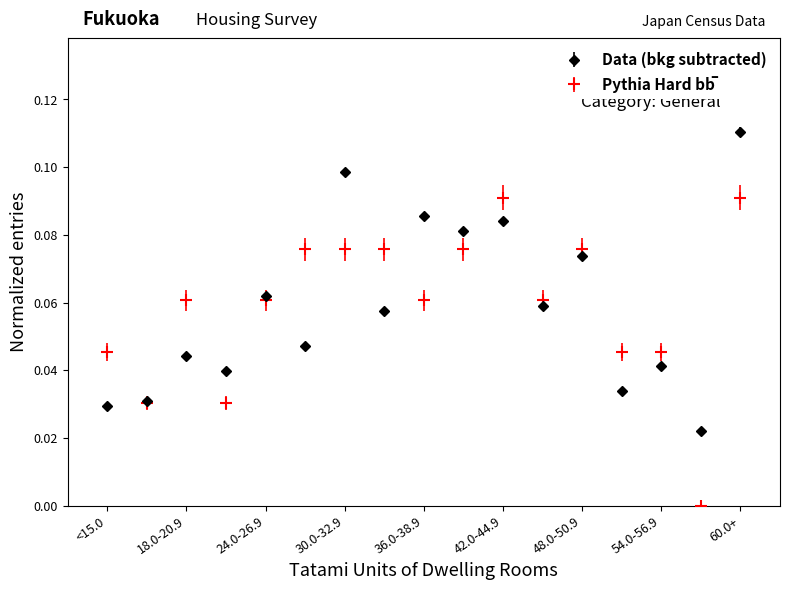

How many interior local peaks does the Data (bkg subtracted) series have?

7